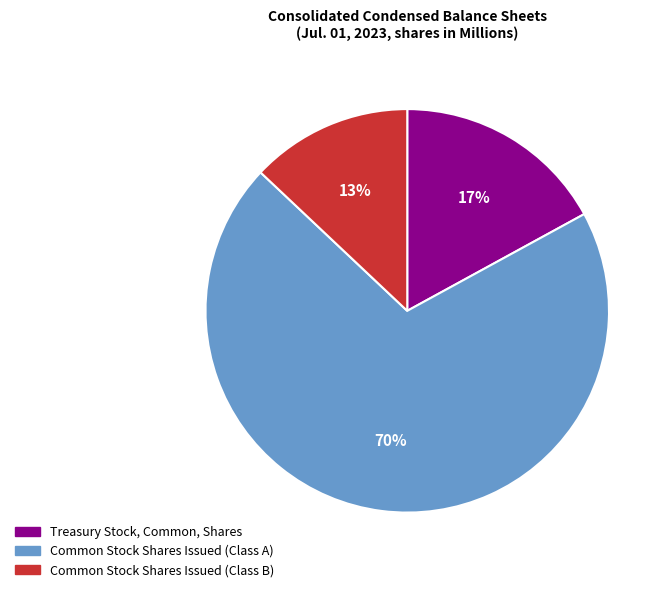

Rank the categories by value from lowest to highest.

Common Stock Shares Issued (Class B), Treasury Stock, Common, Shares, Common Stock Shares Issued (Class A)